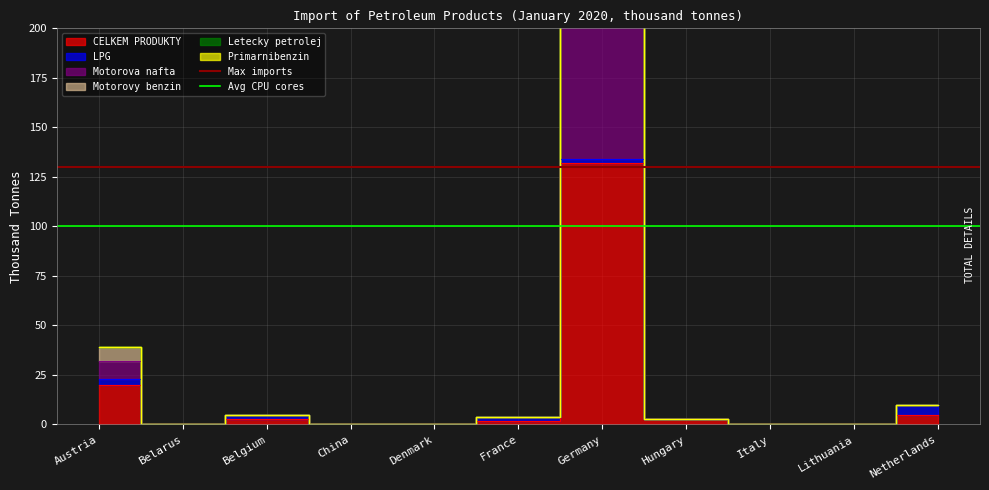

Which category has the lowest value in the Avg CPU cores series?

Austria